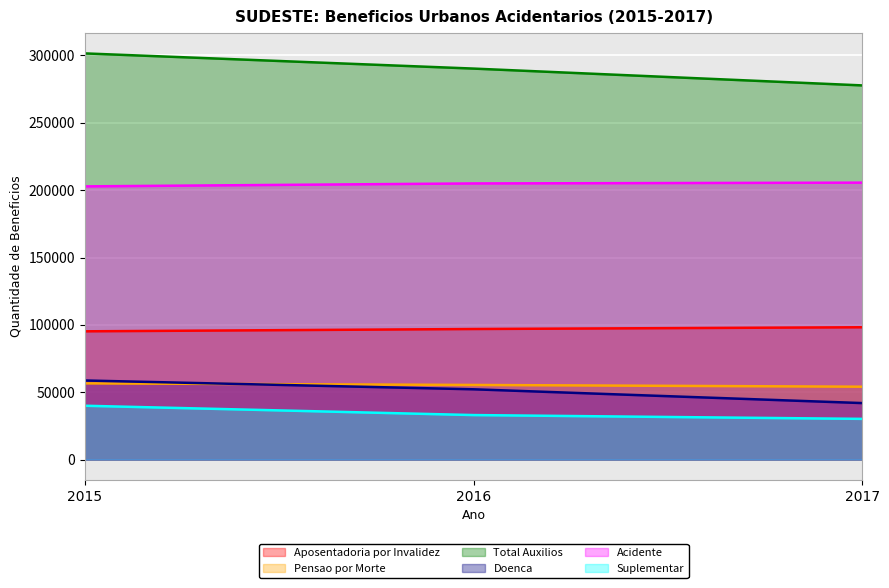

What is the value of the Acidente point at the 3rd from the left?

205559